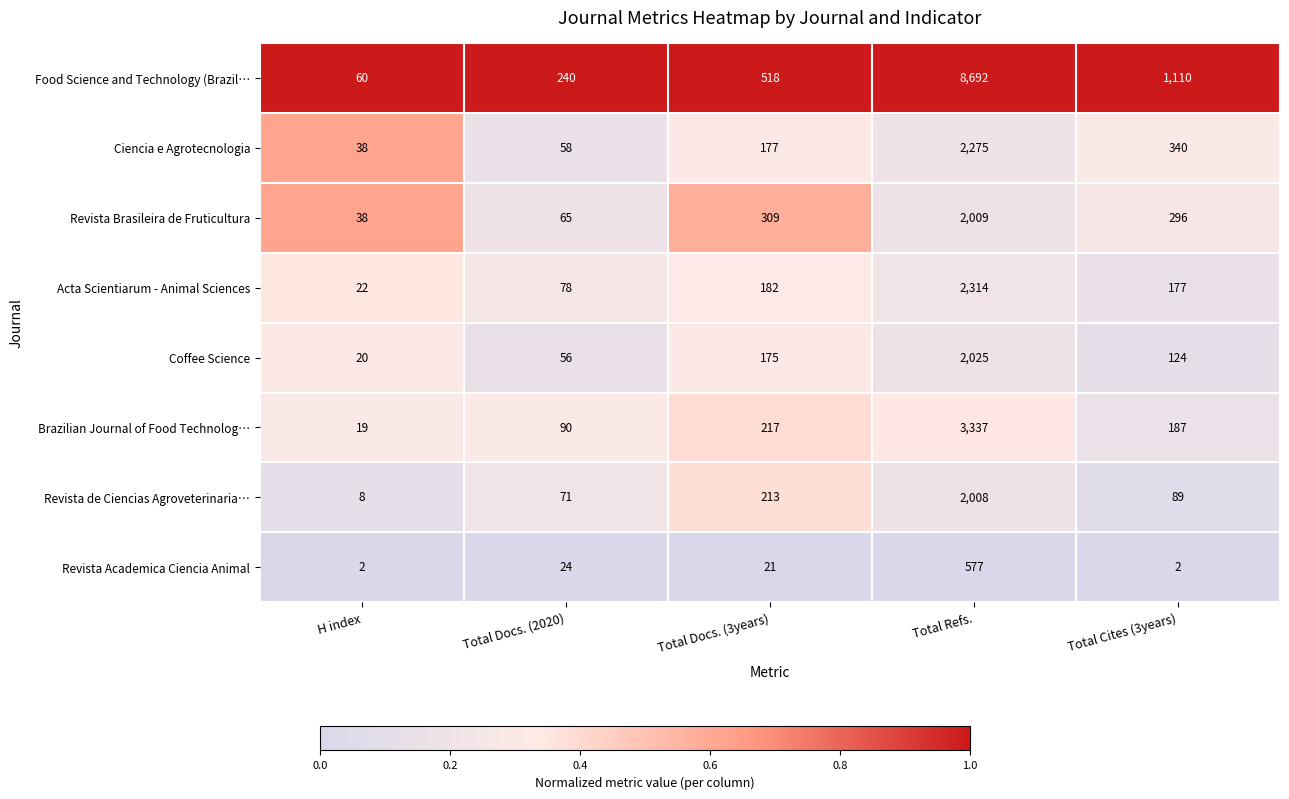

What is the total value across all series at H index?

207